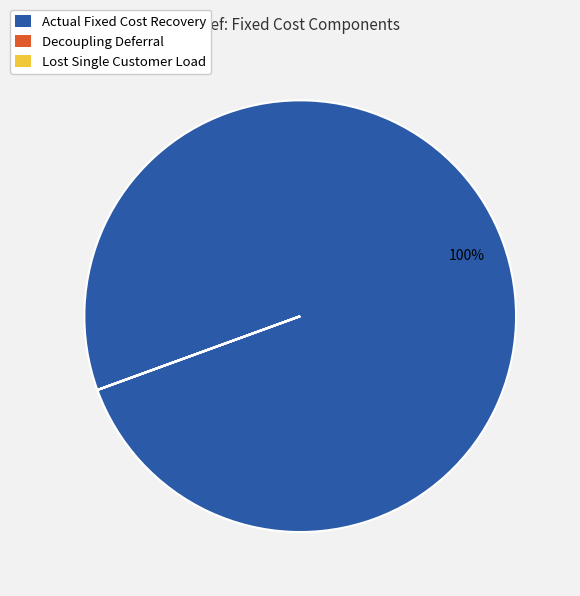

Does any single category account for the majority?

Yes